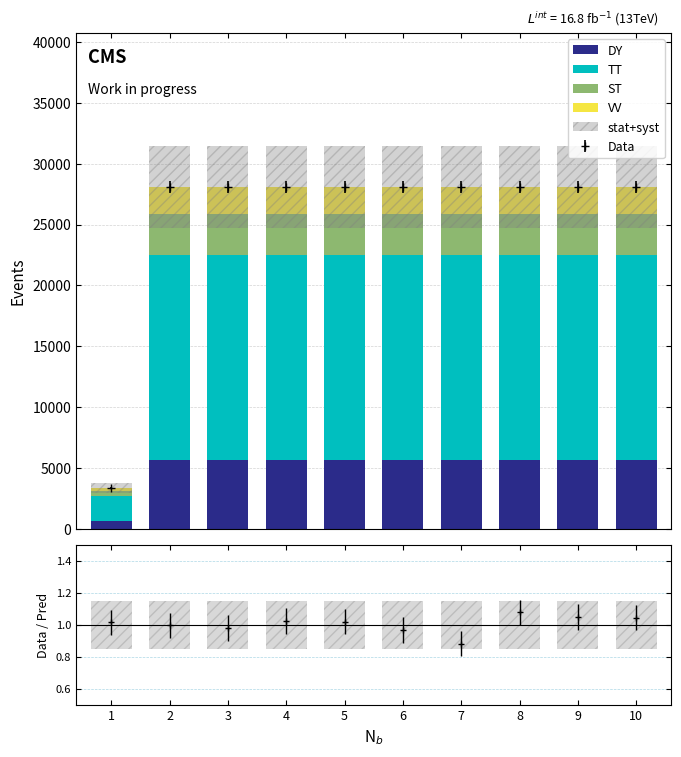

At which label is TT closest to 9441?

9